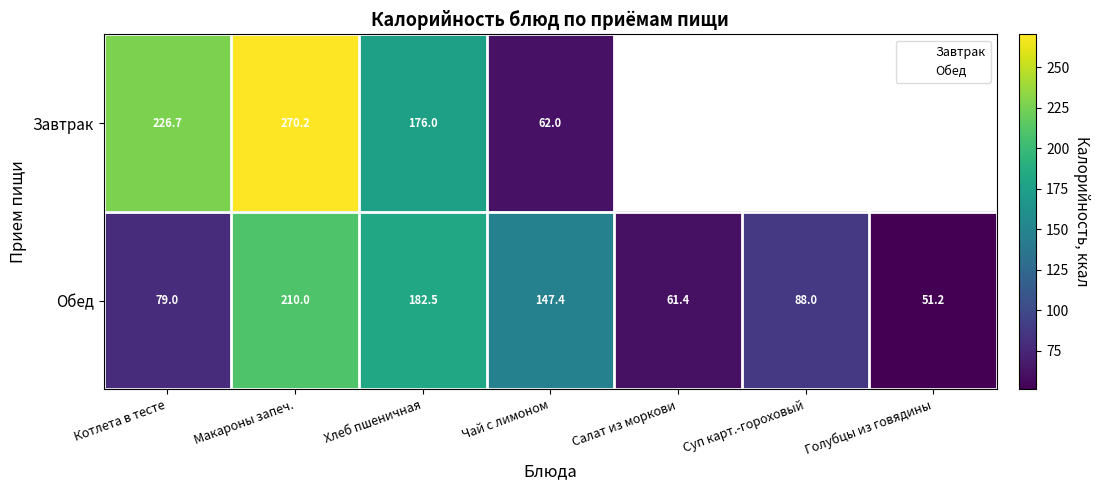

What is the minimum value shown in the chart?

51.2